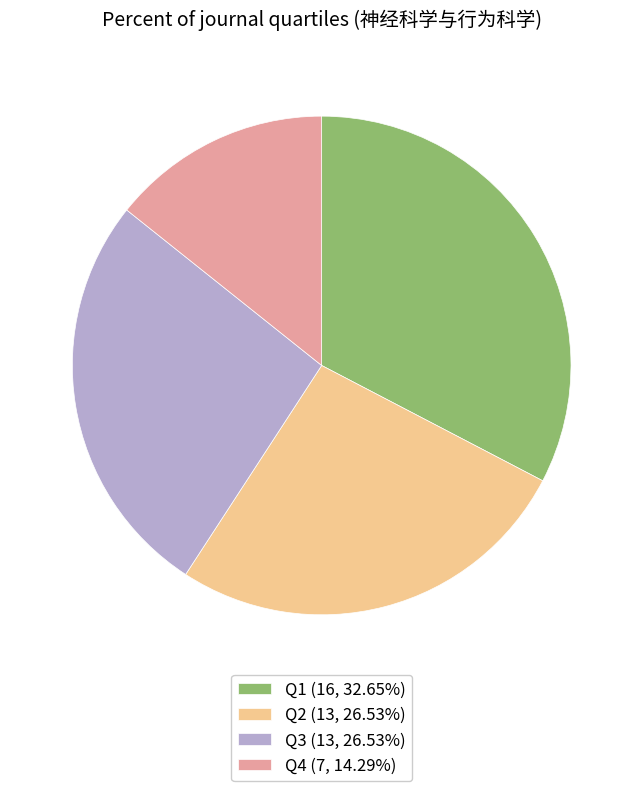

Does Q1 represent more than half of the total?

No